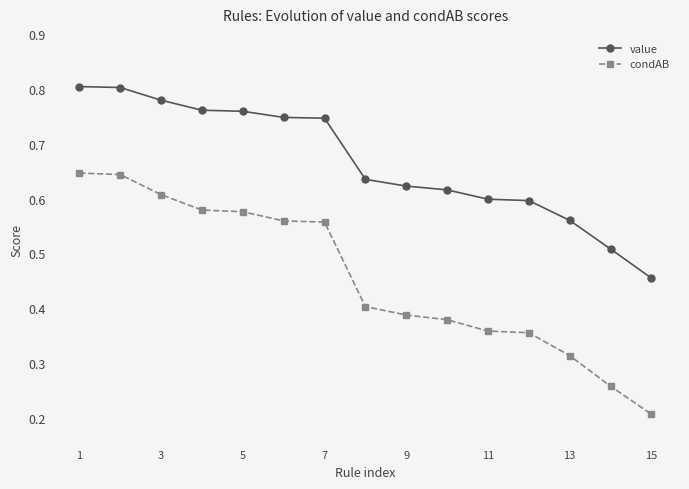

Which series has the largest range (max minus min)?

condAB